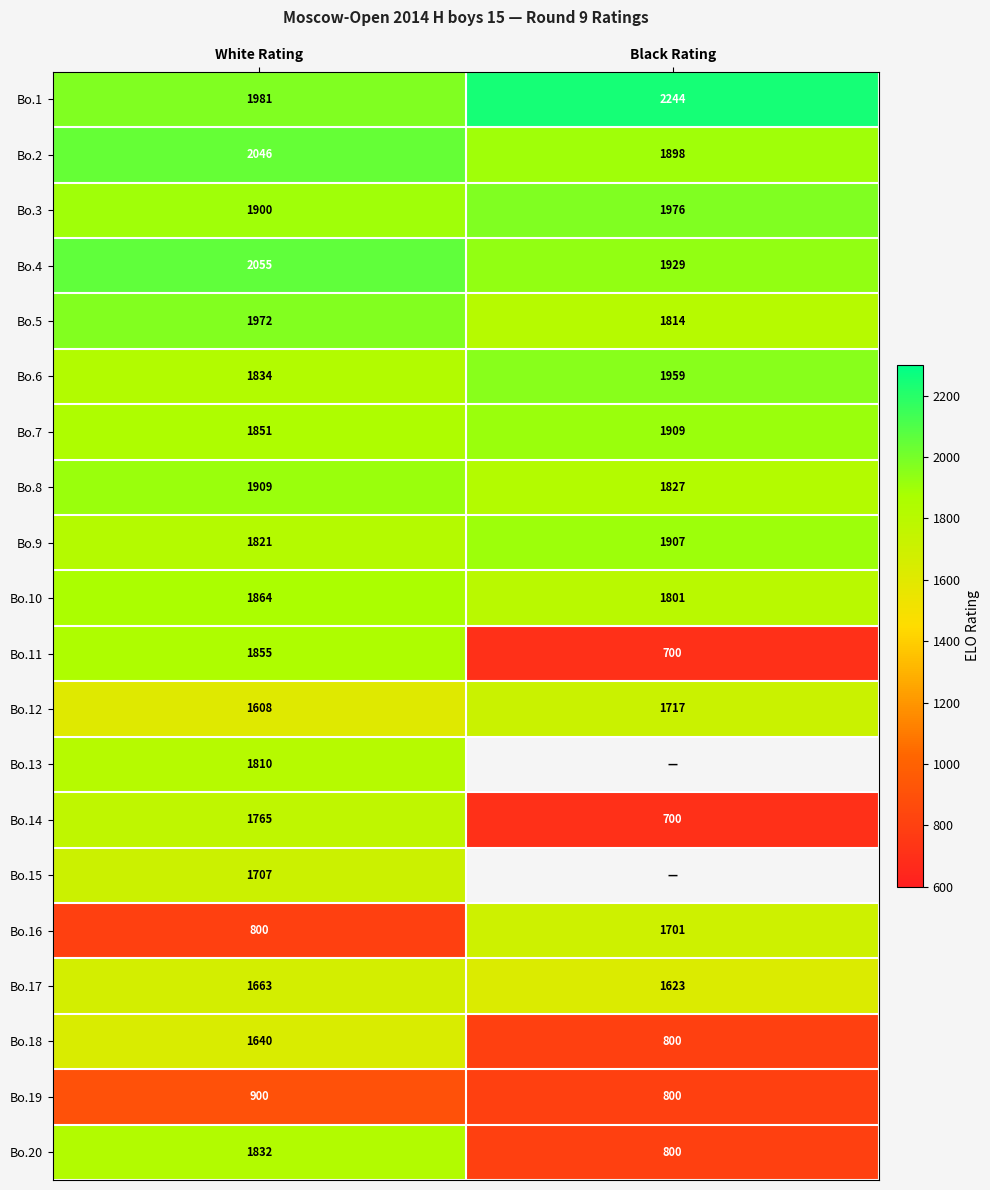

The Bo.19 series shows 1155.3 at Black Rating. True or false?

False